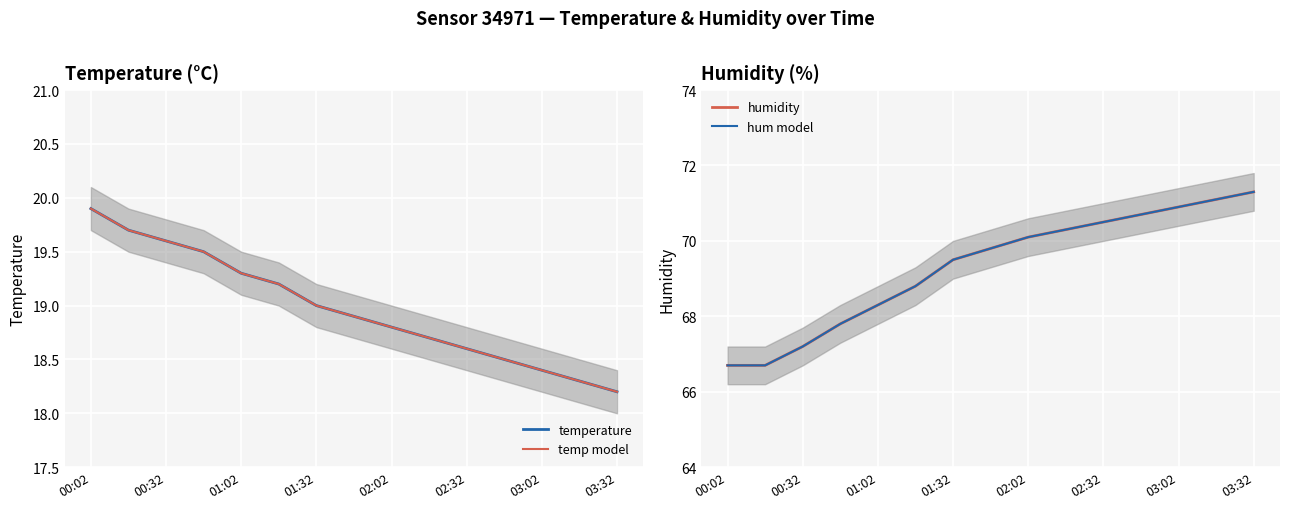

True or false: temp model and humidity intersect in this chart.

False